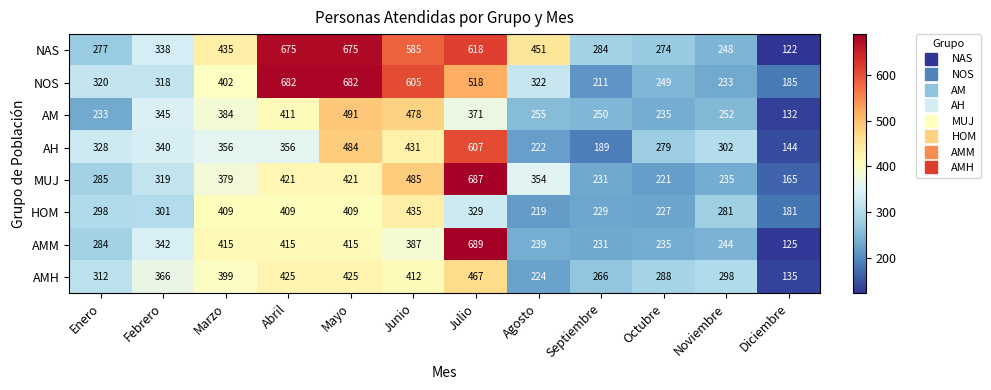

Is the value of HOM at Febrero greater than the value of AMM at Septiembre?

Yes